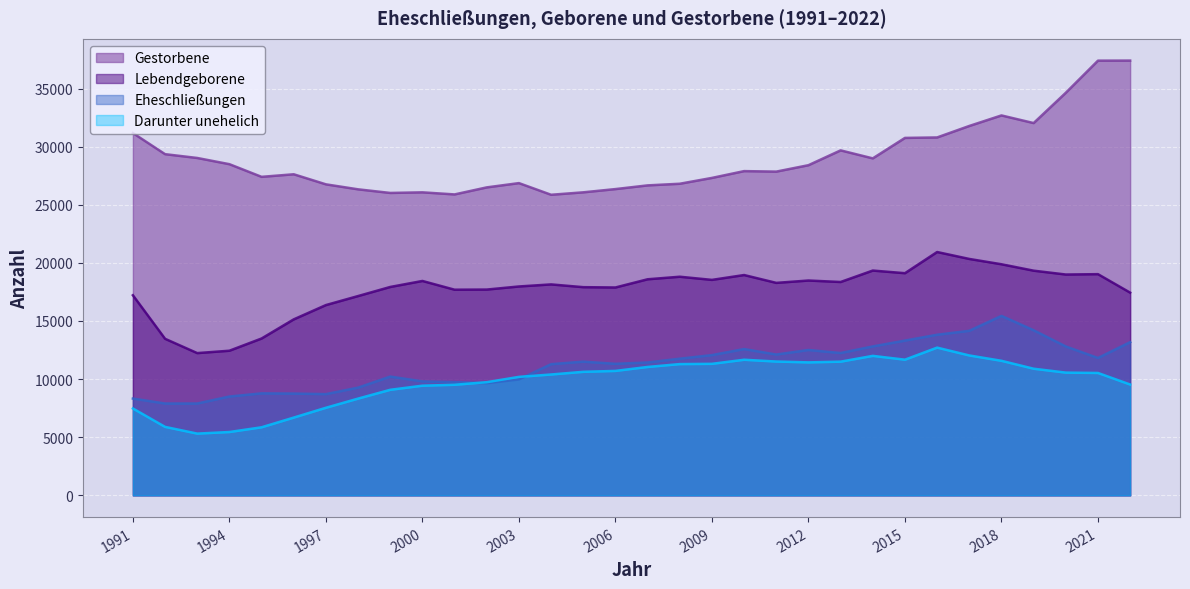

Reading left to right, transcribe all the data shown in this chart.

Lebendgeborene: 17215	13469	12238	12443	13494	15140	16370	17146	17928	18444	17692	17704	17970	18148	17910	17883	18589	18808	18537	18954	18279	18482	18355	19339	19112	20934	20338	19881	19329	18998	19029	17439
Gestorbene: 31167	29352	29024	28490	27401	27622	26756	26327	26016	26068	25889	26494	26862	25859	26069	26348	26666	26807	27309	27894	27851	28403	29678	28990	30750	30790	31778	32684	32027	34633	37396	37402
Eheschließungen: 8328	7901	7901	8502	8775	8756	8709	9266	10219	9804	9744	9650	9974	11285	11504	11316	11430	11757	12066	12585	12115	12505	12245	12812	13314	13817	14156	15440	14203	12809	11818	13178
Darunter unehelich: 7474	5892	5313	5450	5856	6691	7535	8324	9081	9435	9513	9736	10193	10398	10628	10706	11046	11293	11315	11666	11513	11440	11502	12000	11672	12710	12036	11576	10895	10560	10530	9536